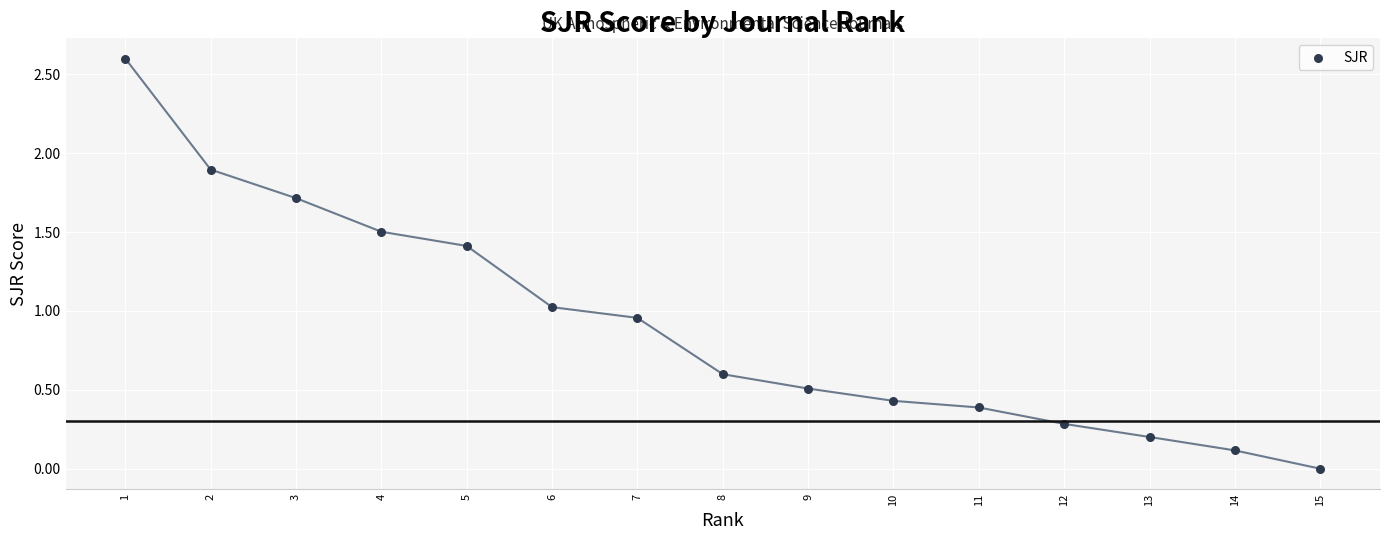

What is the range of X values (max minus min)?

14.0